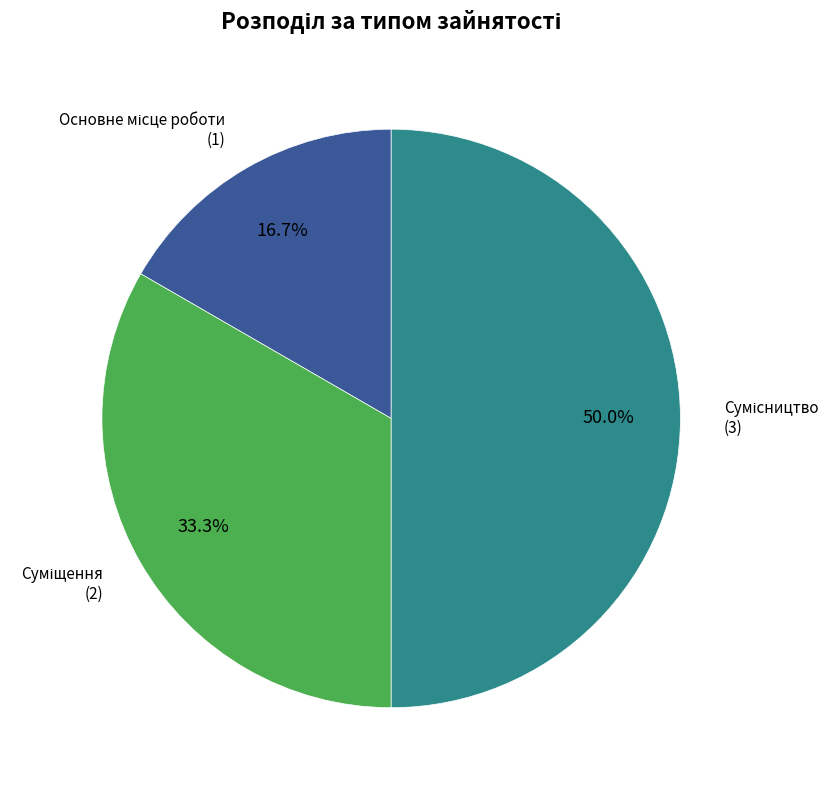

How many slices are in this pie chart?

3